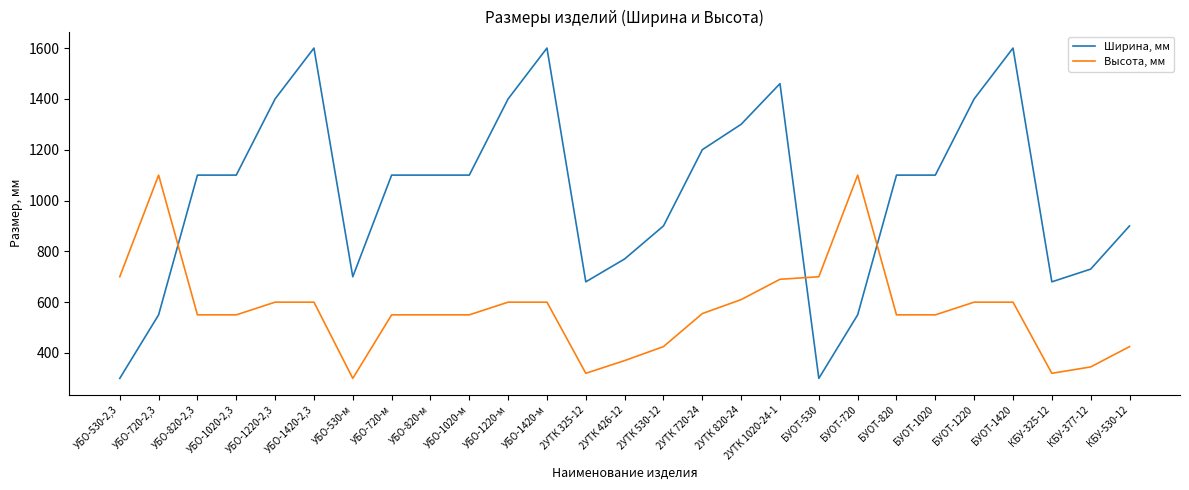

Which series has the largest total across all categories?

Ширина, мм